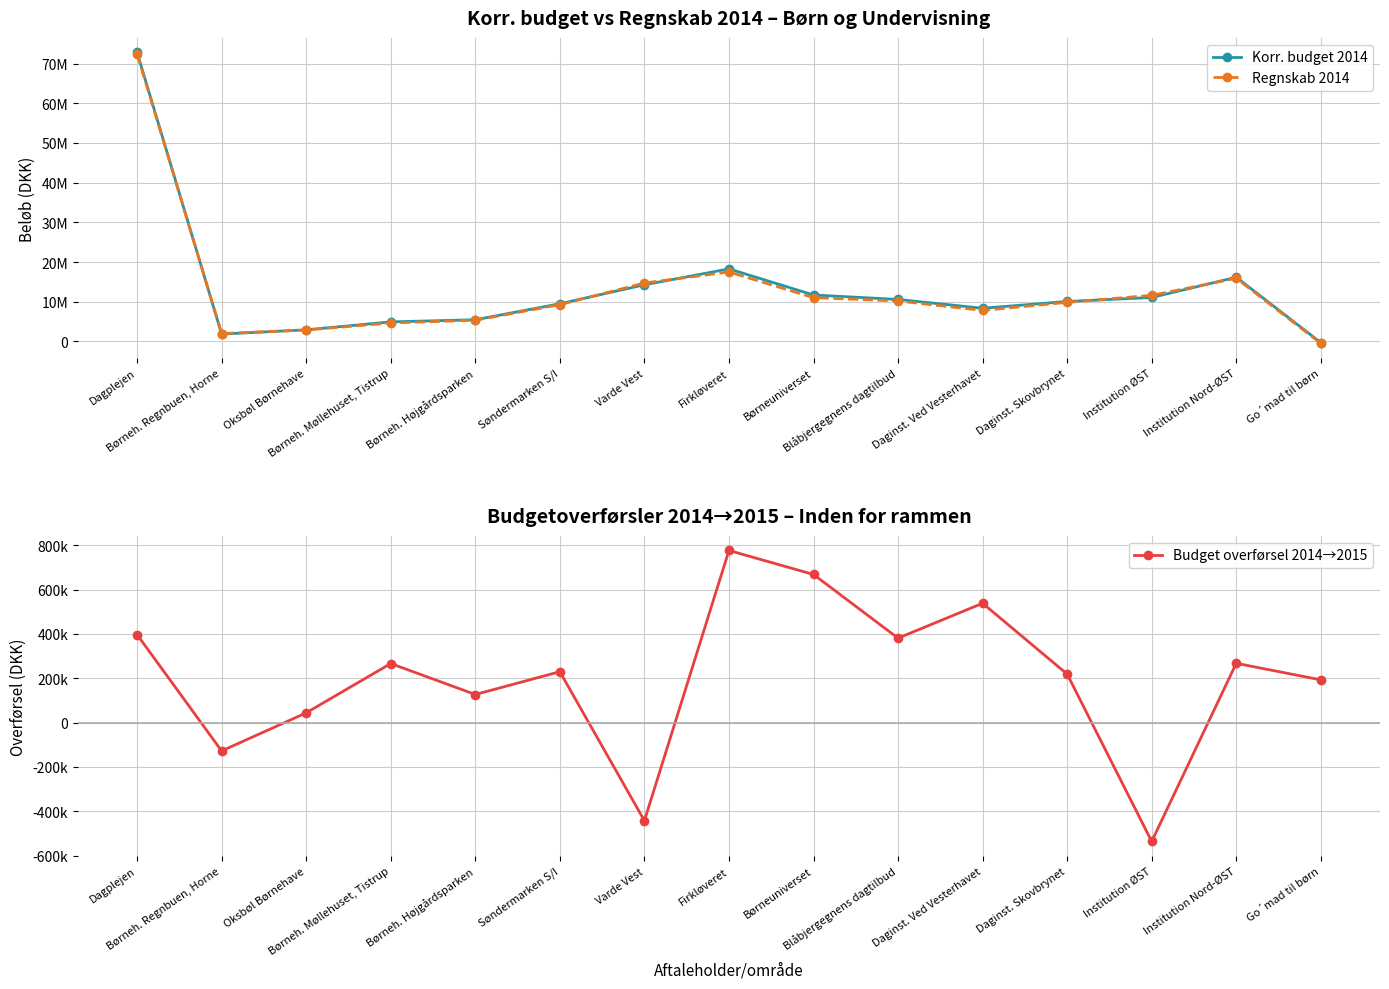

What is the total value across all series at Institution Nord-ØST?

32319870